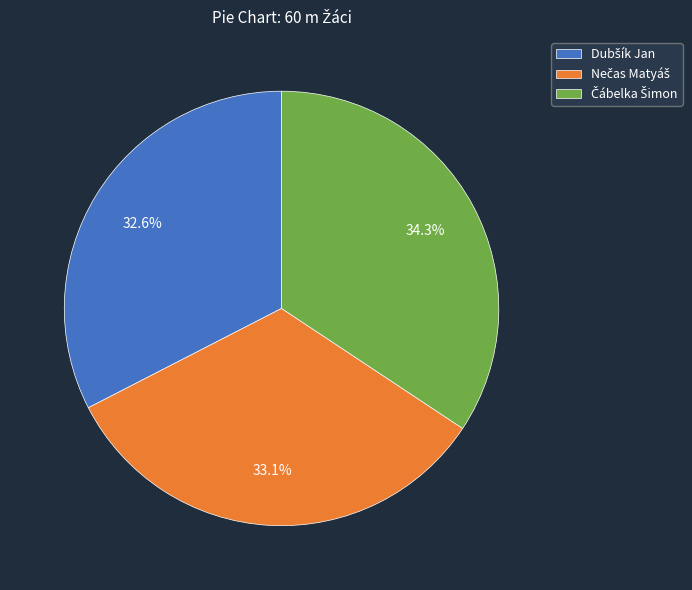

Is there any slice that represents more than half of the pie?

No